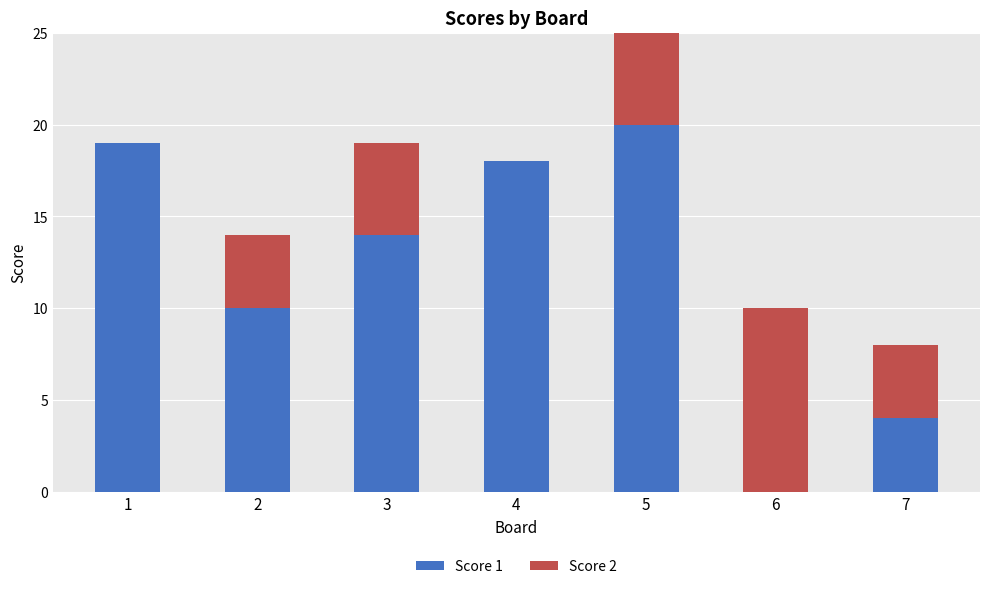

The value of Score 1 at 3 is 14. True or false?

True